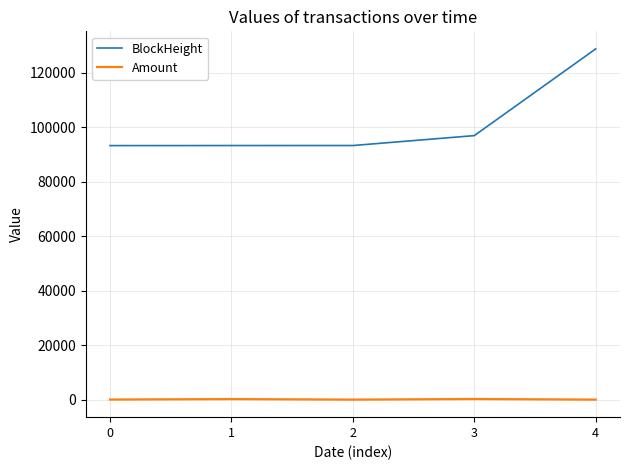

How many distinct data groups are displayed?

2